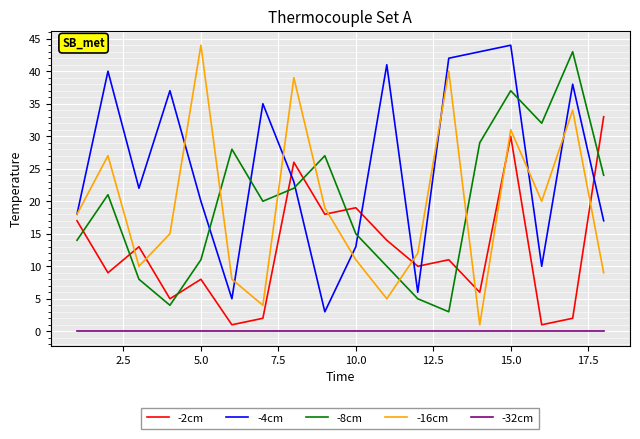

True or false: -4cm and -32cm intersect in this chart.

False